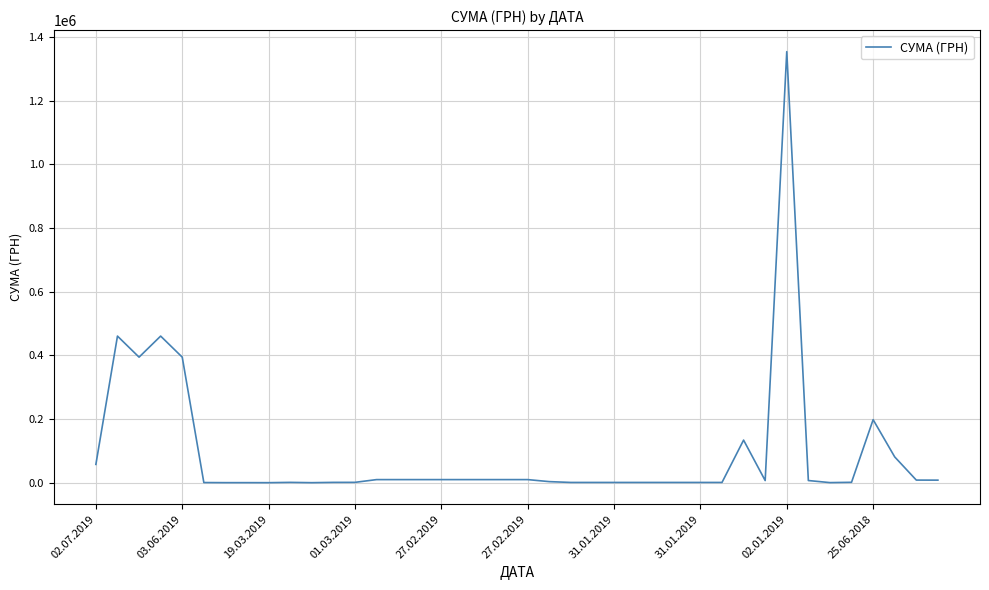

What is the difference between the maximum and minimum values?

1353556.2